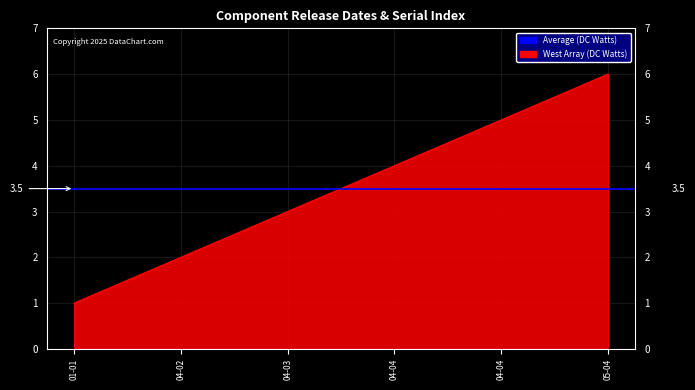

Which label corresponds to the smallest value in the chart?

01-01